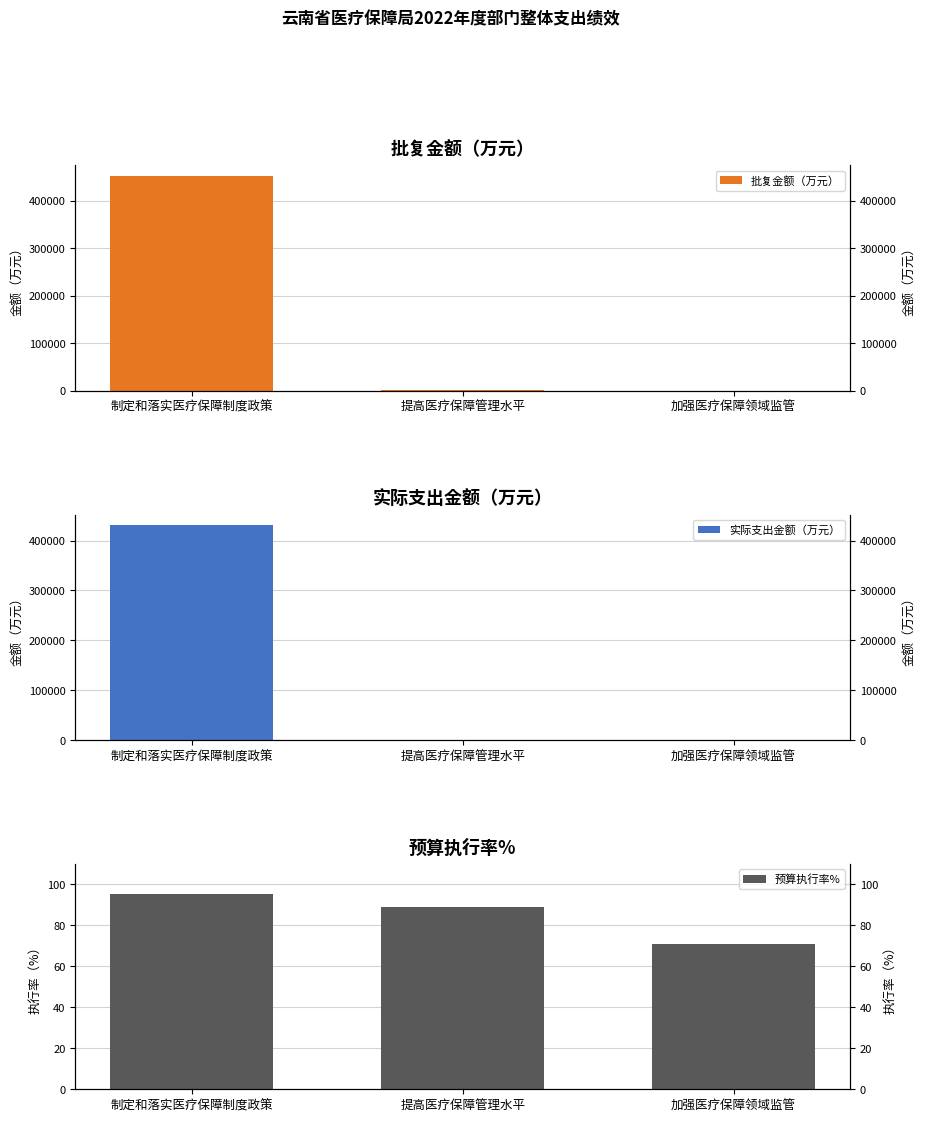

At how many categories does at least one series exceed 80809?

1